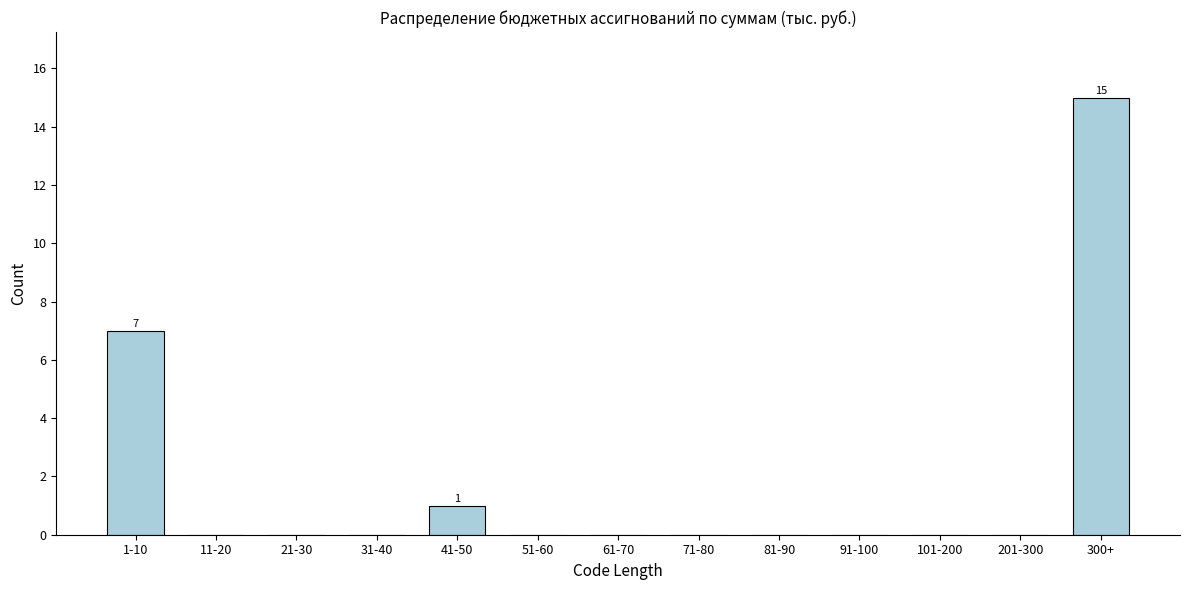

Reading right to left, extract all data points from this chart.

300+=15	201-300=0	101-200=0	91-100=0	81-90=0	71-80=0	61-70=0	51-60=0	41-50=1	31-40=0	21-30=0	11-20=0	1-10=7